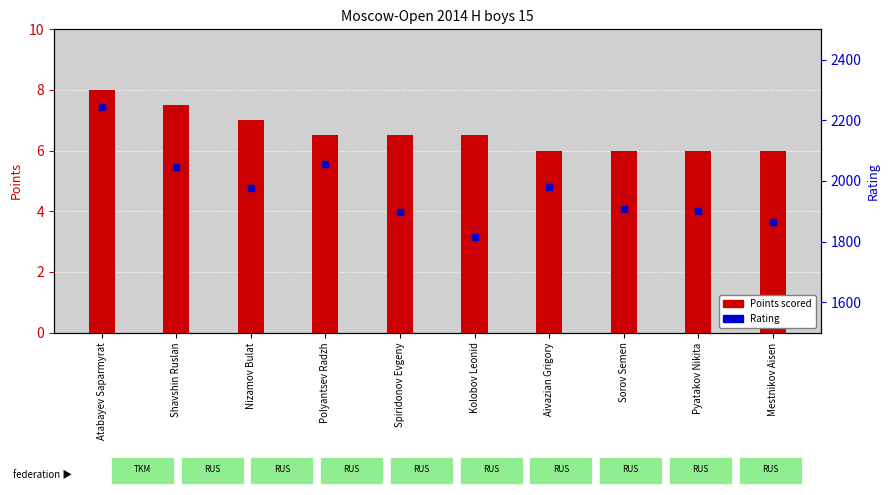

What is the difference between the maximum and second lowest values?

2.0